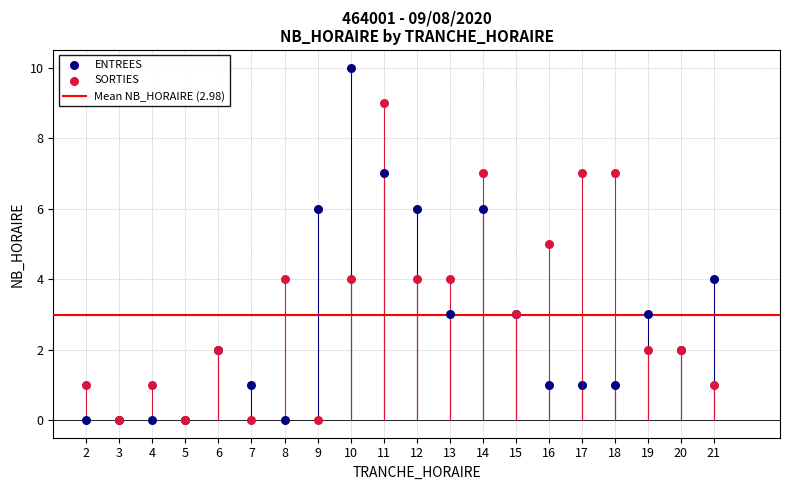

Which series contains the highest Y value?

ENTREES